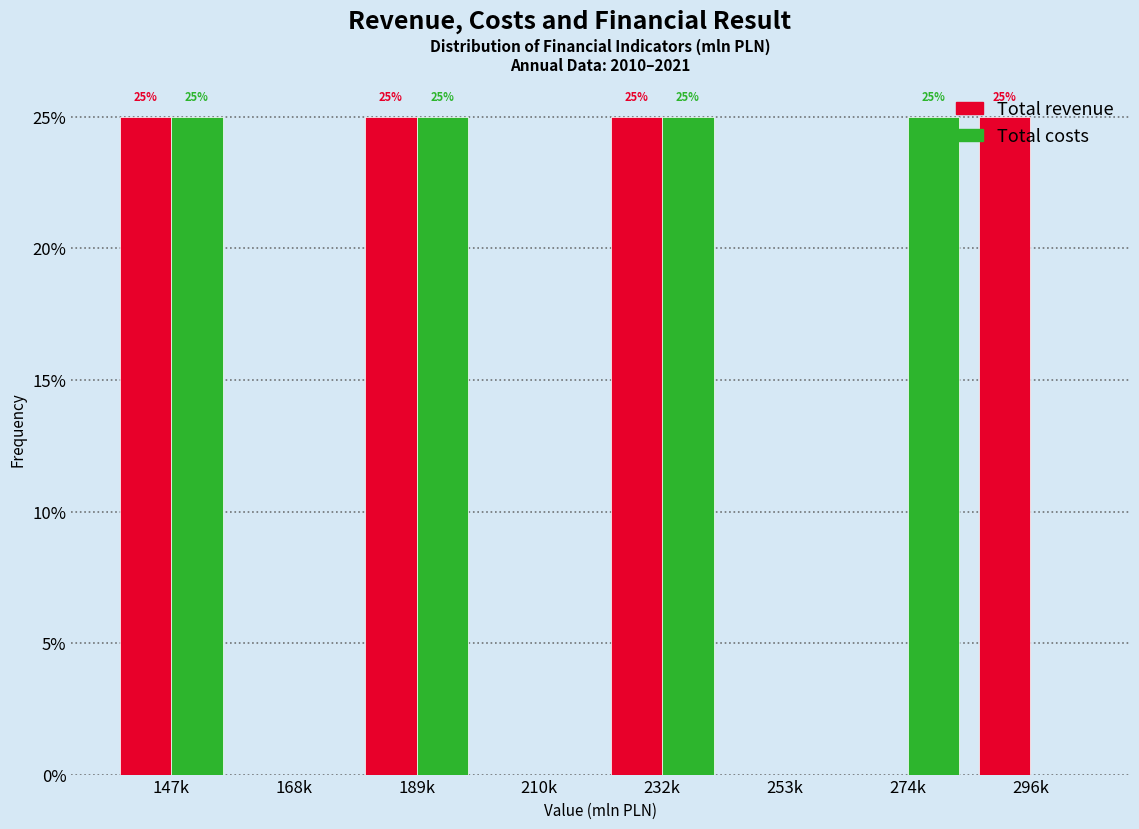

What are all the series names shown in the legend?

Total revenue, Total costs